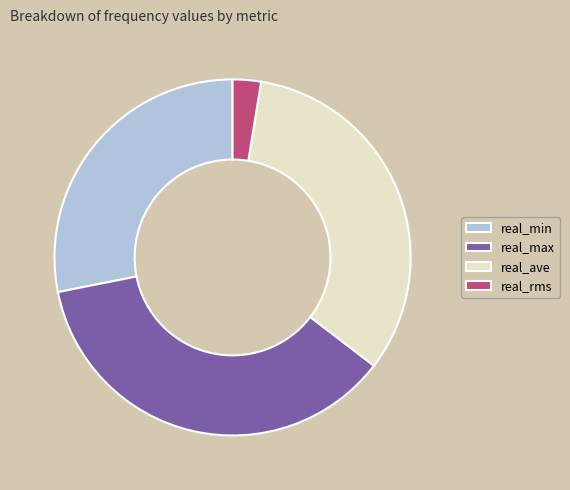

Which slice is the smallest?

real_rms